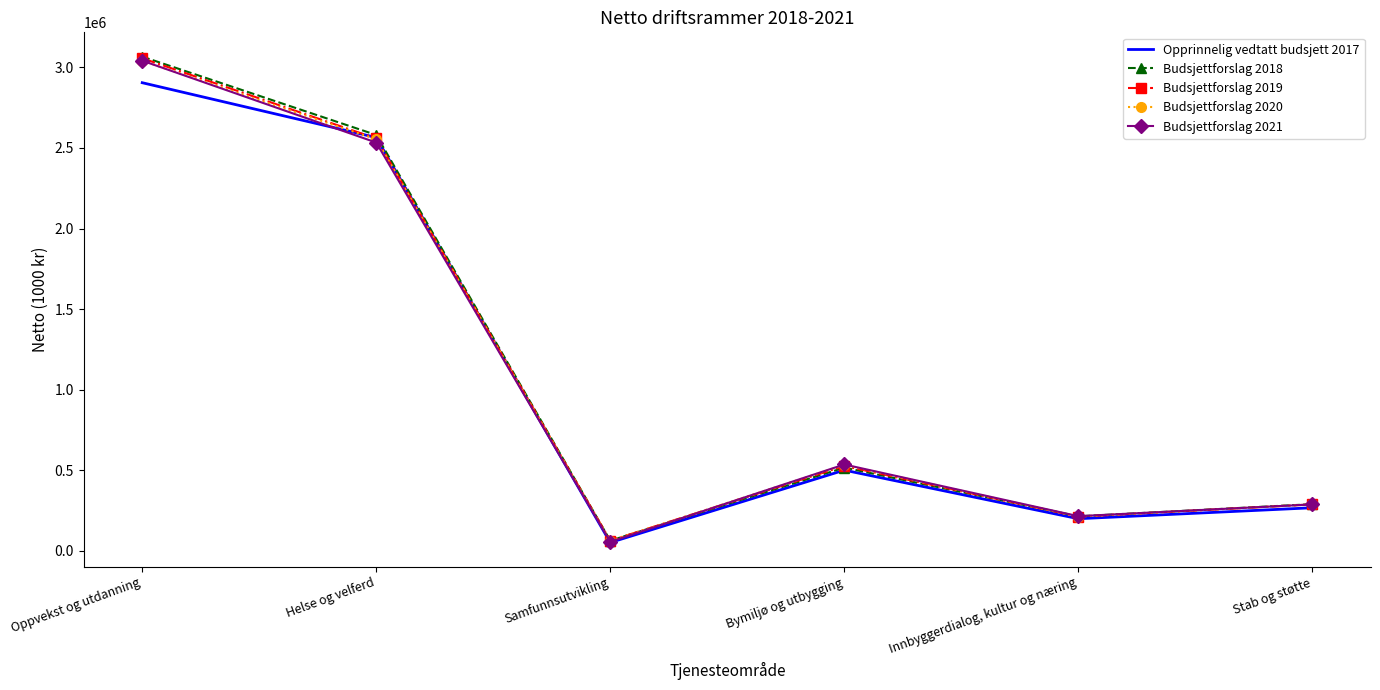

What is the highest value of the Budsjettforslag 2020 series?

3040607